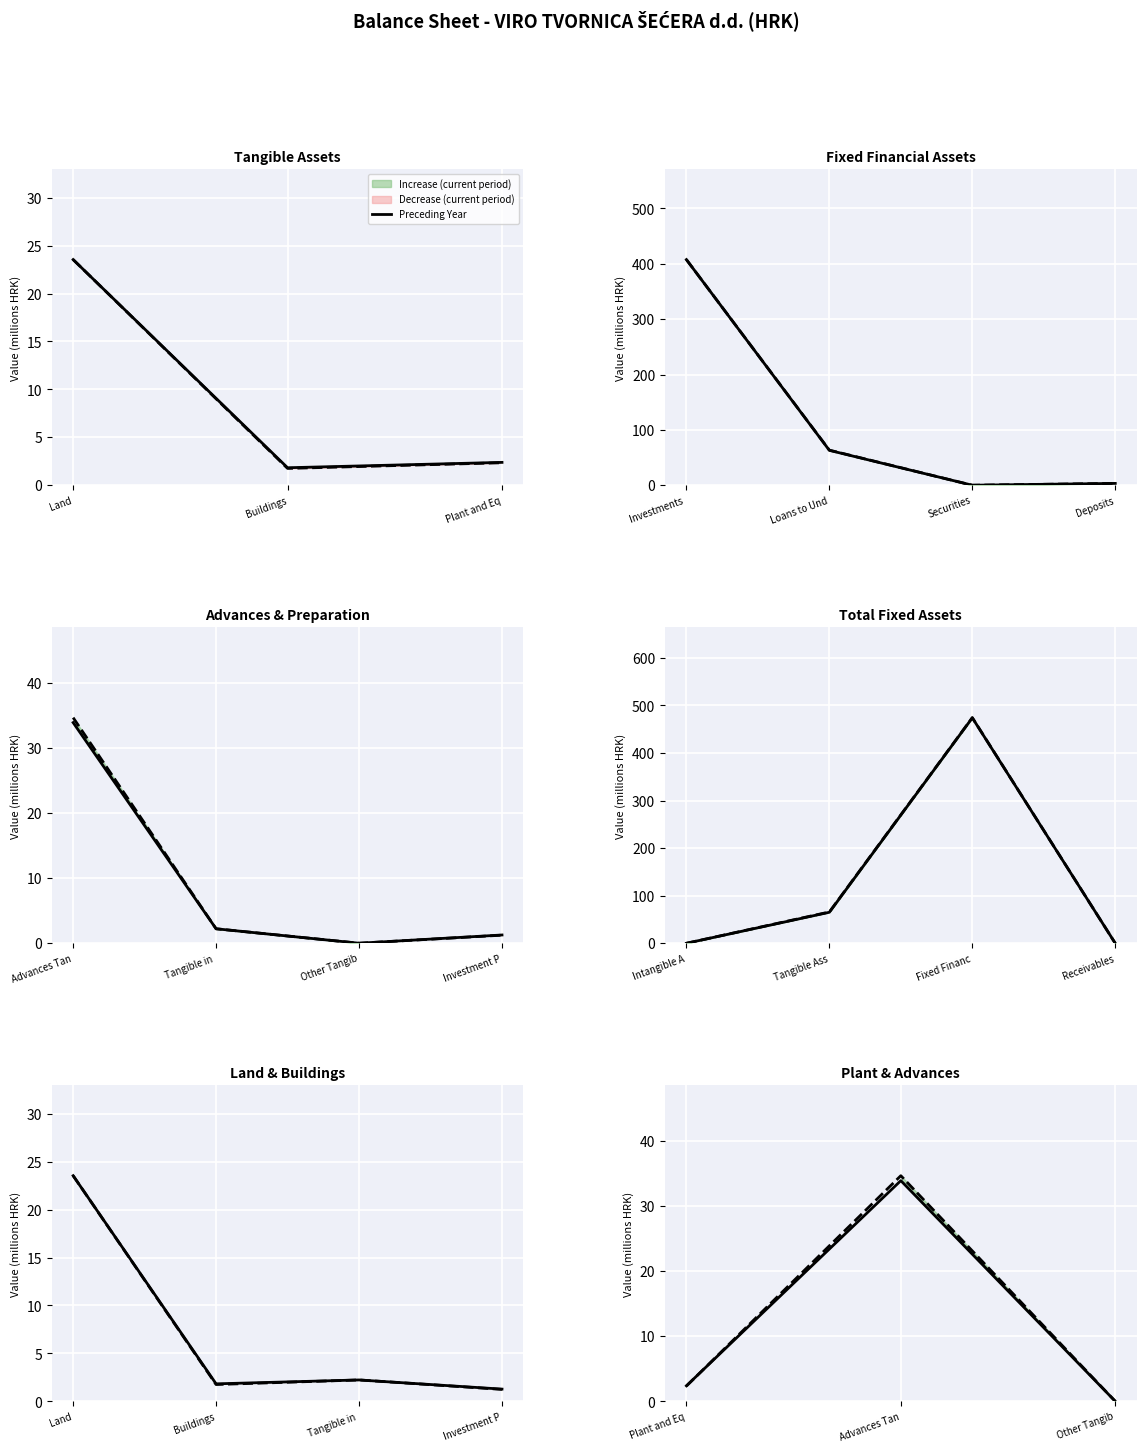

What position from the left is Plant and Eq?

1